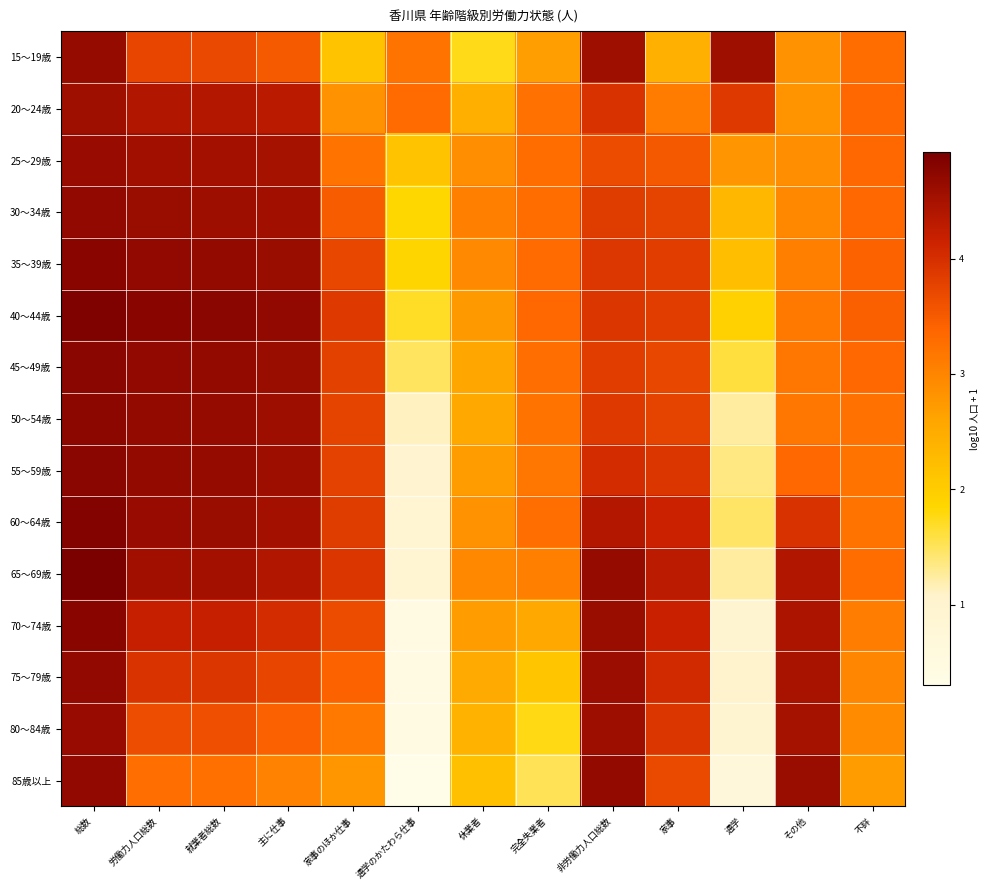

Reading left to right, what are all the values shown in this chart?

15～19歳: 総数=4.7	労働力人口総数=3.7	就業者総数=3.7	主に仕事=3.5	家事のほか仕事=2.1	通学のかたわら仕事=3.2	休業者=1.8	完全失業者=2.7	非労働力人口総数=4.6	家事=2.4	通学=4.6	その他=2.8	不詳=3.3
20～24歳: 総数=4.6	労働力人口総数=4.4	就業者総数=4.4	主に仕事=4.3	家事のほか仕事=2.8	通学のかたわら仕事=3.3	休業者=2.5	完全失業者=3.2	非労働力人口総数=4.0	家事=3.1	通学=3.9	その他=2.8	不詳=3.3
25～29歳: 総数=4.6	労働力人口総数=4.6	就業者総数=4.5	主に仕事=4.5	家事のほか仕事=3.2	通学のかたわら仕事=2.2	休業者=2.9	完全失業者=3.3	非労働力人口総数=3.7	家事=3.5	通学=2.8	その他=2.9	不詳=3.3
30～34歳: 総数=4.7	労働力人口総数=4.6	就業者総数=4.6	主に仕事=4.5	家事のほか仕事=3.5	通学のかたわら仕事=1.8	休業者=3.1	完全失業者=3.3	非労働力人口総数=3.8	家事=3.8	通学=2.3	その他=3.0	不詳=3.3
35～39歳: 総数=4.8	労働力人口総数=4.7	就業者総数=4.7	主に仕事=4.6	家事のほか仕事=3.7	通学のかたわら仕事=1.9	休業者=2.9	完全失業者=3.3	非労働力人口総数=3.9	家事=3.8	通学=2.2	その他=3.1	不詳=3.4
40～44歳: 総数=4.9	労働力人口総数=4.8	就業者総数=4.8	主に仕事=4.7	家事のほか仕事=3.9	通学のかたわら仕事=1.7	休業者=2.7	完全失業者=3.3	非労働力人口総数=3.9	家事=3.8	通学=1.9	その他=3.1	不詳=3.5
45～49歳: 総数=4.8	労働力人口総数=4.7	就業者総数=4.7	主に仕事=4.6	家事のほか仕事=3.8	通学のかたわら仕事=1.5	休業者=2.6	完全失業者=3.3	非労働力人口総数=3.8	家事=3.7	通学=1.6	その他=3.2	不詳=3.3
50～54歳: 総数=4.7	労働力人口総数=4.7	就業者総数=4.7	主に仕事=4.6	家事のほか仕事=3.8	通学のかたわら仕事=1.1	休業者=2.6	完全失業者=3.2	非労働力人口総数=3.9	家事=3.8	通学=1.3	その他=3.2	不詳=3.2
55～59歳: 総数=4.8	労働力人口総数=4.7	就業者総数=4.7	主に仕事=4.6	家事のほか仕事=3.8	通学のかたわら仕事=1.0	休業者=2.7	完全失業者=3.2	非労働力人口総数=4.0	家事=3.9	通学=1.4	その他=3.4	不詳=3.2
60～64歳: 総数=4.8	労働力人口総数=4.6	就業者総数=4.6	主に仕事=4.5	家事のほか仕事=3.8	通学のかたわら仕事=0.9	休業者=2.8	完全失業者=3.3	非労働力人口総数=4.4	家事=4.2	通学=1.5	その他=3.9	不詳=3.2
65～69歳: 総数=4.9	労働力人口総数=4.6	就業者総数=4.5	主に仕事=4.4	家事のほか仕事=3.9	通学のかたわら仕事=0.9	休業者=3.0	完全失業者=3.1	非労働力人口総数=4.7	家事=4.3	通学=1.3	その他=4.4	不詳=3.3
70～74歳: 総数=4.8	労働力人口総数=4.2	就業者総数=4.2	主に仕事=4.0	家事のほか仕事=3.7	通学のかたわら仕事=0.5	休業者=2.7	完全失業者=2.5	非労働力人口総数=4.6	家事=4.2	通学=1.0	その他=4.4	不詳=3.1
75～79歳: 総数=4.7	労働力人口総数=3.9	就業者総数=3.9	主に仕事=3.7	家事のほか仕事=3.4	通学のかたわら仕事=0.5	休業者=2.5	完全失業者=2.1	非労働力人口総数=4.6	家事=4.0	通学=1.0	その他=4.5	不詳=3.0
80～84歳: 総数=4.6	労働力人口総数=3.6	就業者総数=3.6	主に仕事=3.4	家事のほか仕事=3.1	通学のかたわら仕事=0.5	休業者=2.4	完全失業者=1.8	非労働力人口総数=4.6	家事=3.9	通学=1.0	その他=4.5	不詳=2.9
85歳以上: 総数=4.7	労働力人口総数=3.3	就業者総数=3.3	主に仕事=3.0	家事のほか仕事=2.8	通学のかたわら仕事=0.3	休業者=2.2	完全失業者=1.5	非労働力人口総数=4.7	家事=3.7	通学=0.7	その他=4.6	不詳=2.7